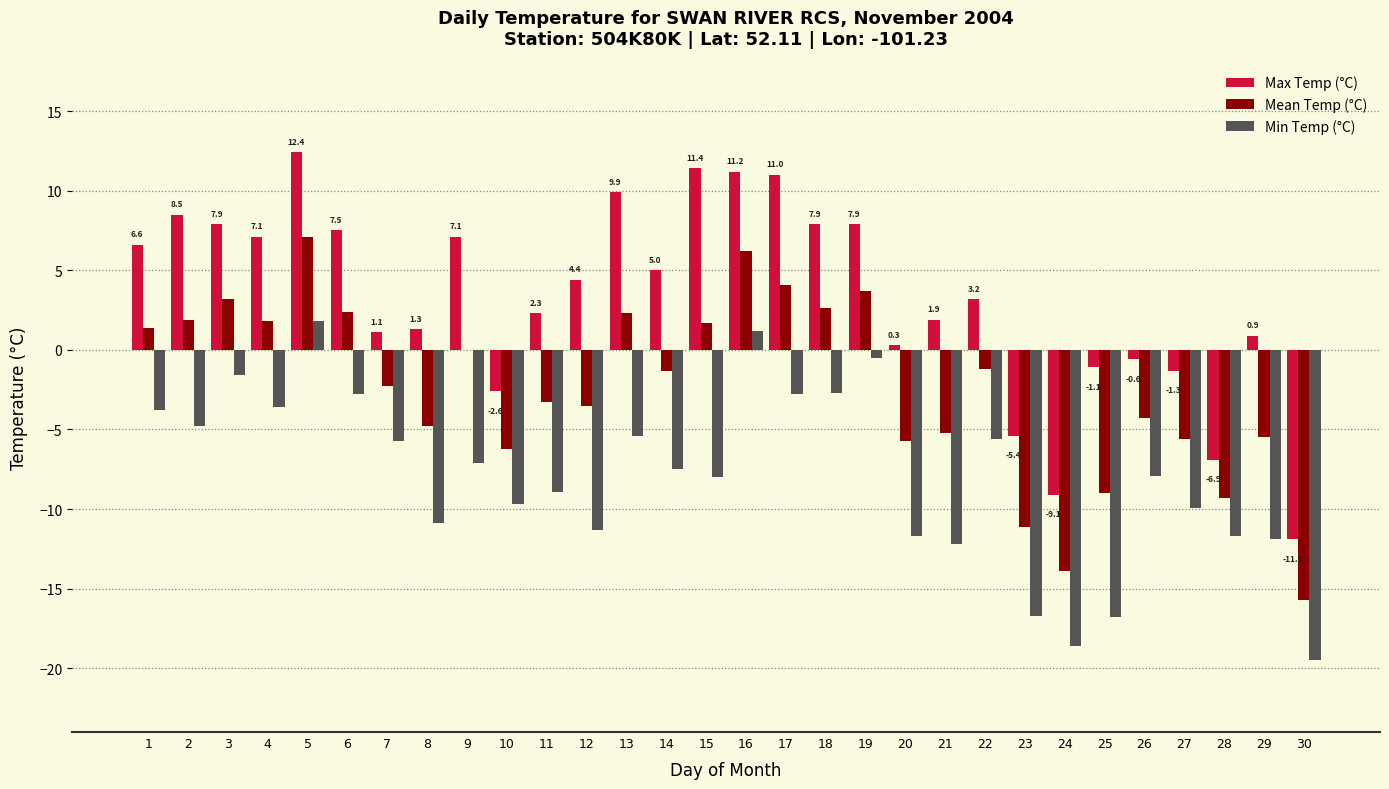

What is the sum of all Max Temp (°C) values?

97.9